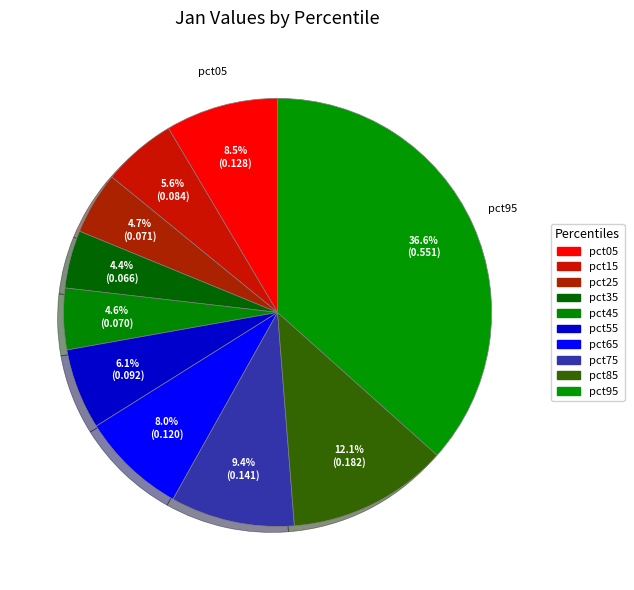

To the nearest percent, what portion does pct15 represent?

6%